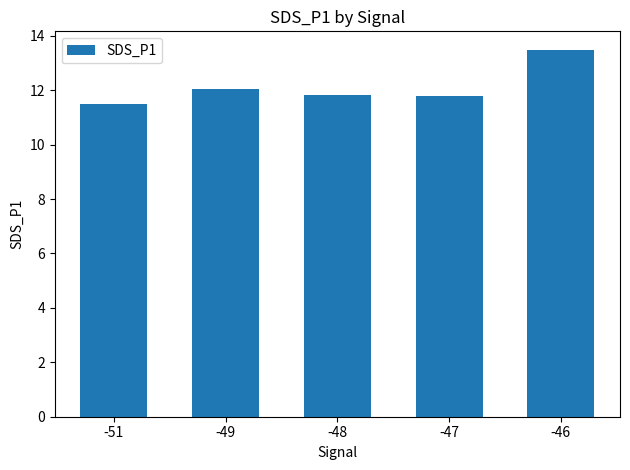

What is the difference between the second highest and second lowest values?

0.3